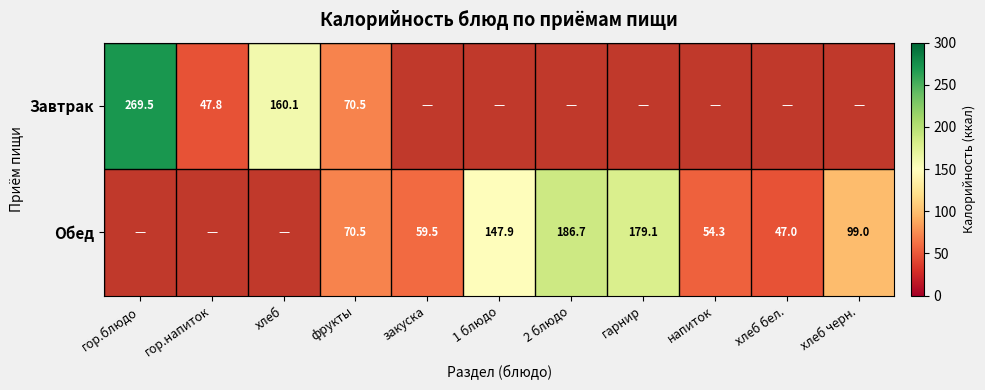

Is the value of Обед at хлеб бел. greater than the value of Завтрак at гор.блюдо?

No